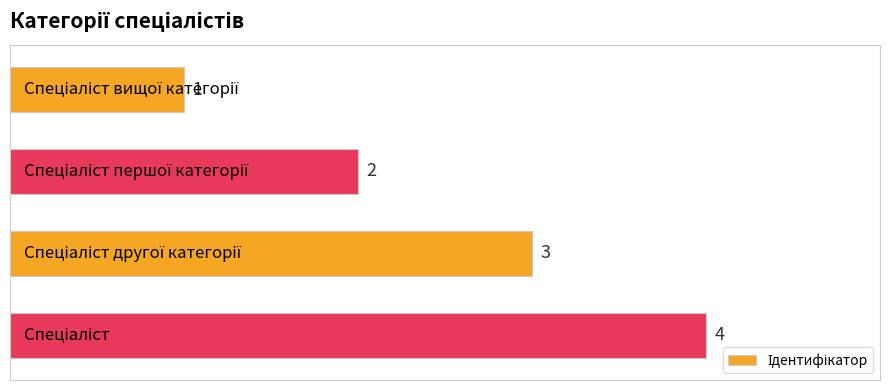

How many data points does each series have?

4